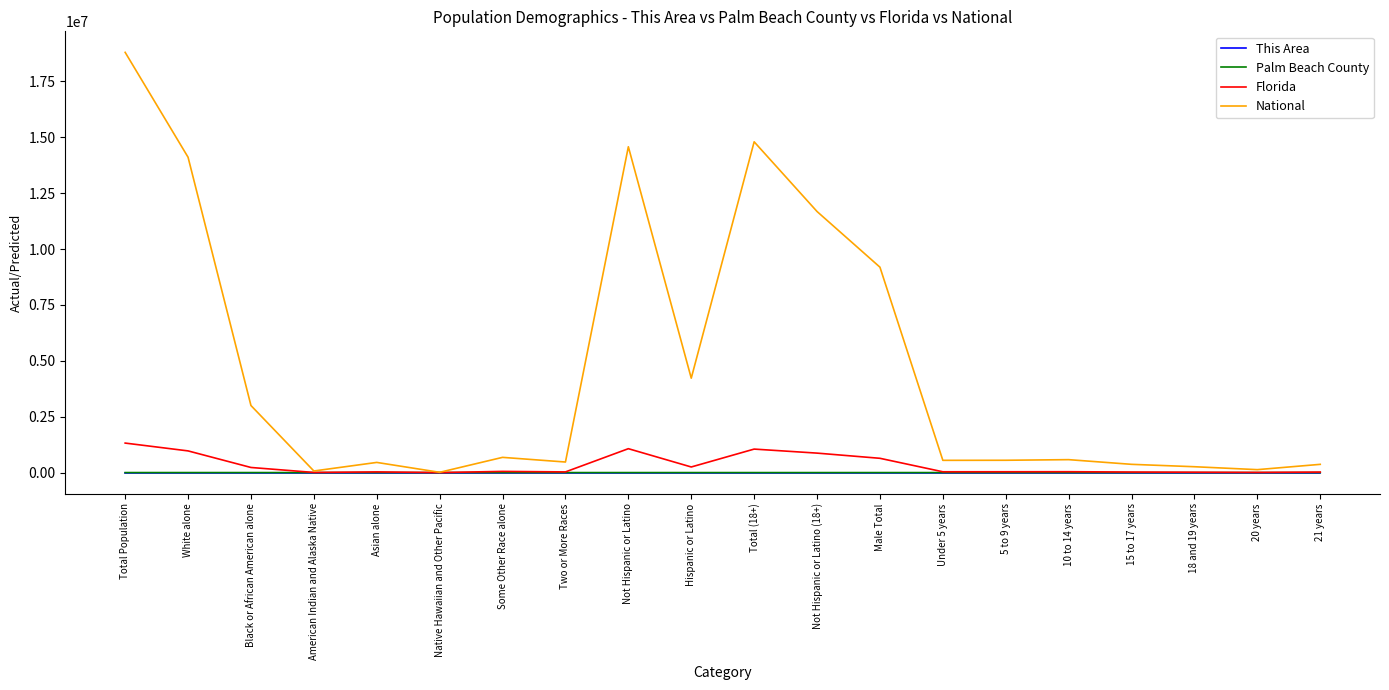

Which series has the largest range (max minus min)?

National